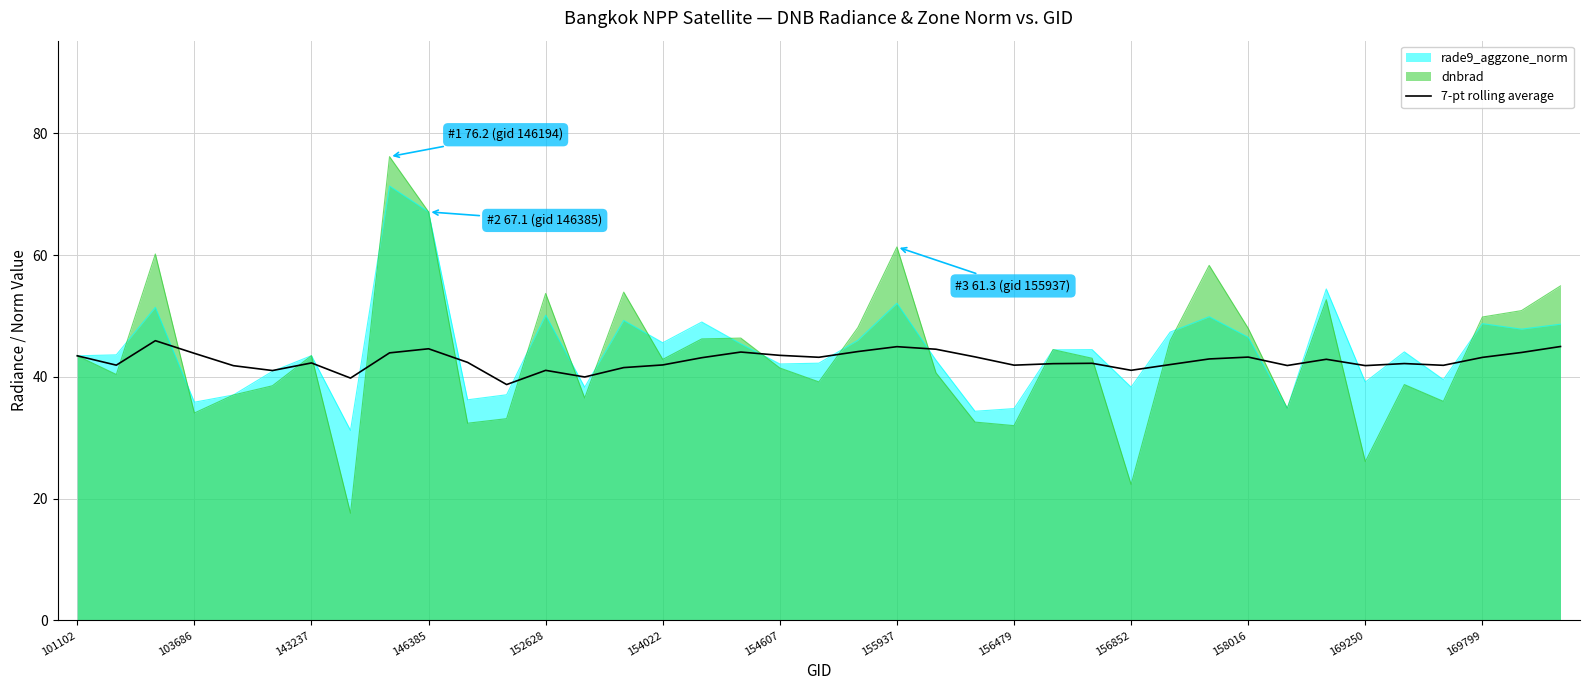

What is the difference between the highest and lowest values at 152628?

12.6